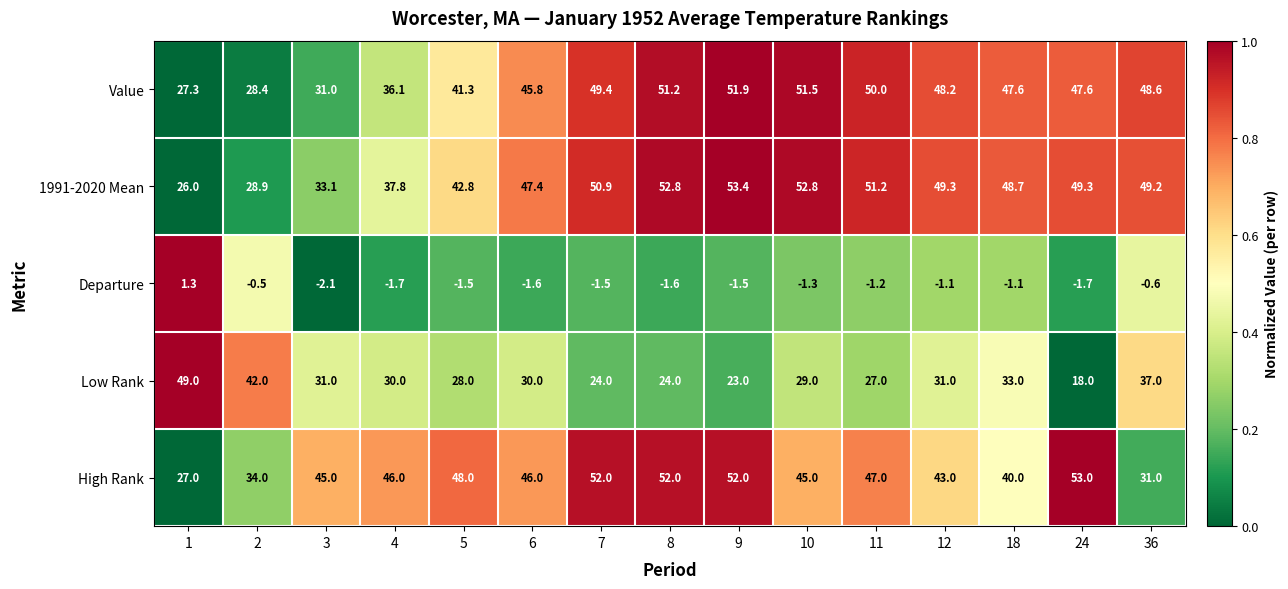

Count the number of data series in this chart.

5